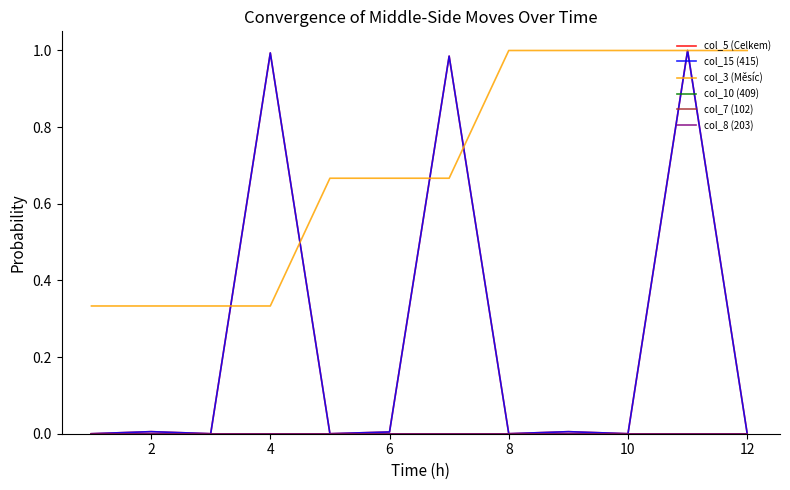

Is this an area chart (filled region under the line)?

No